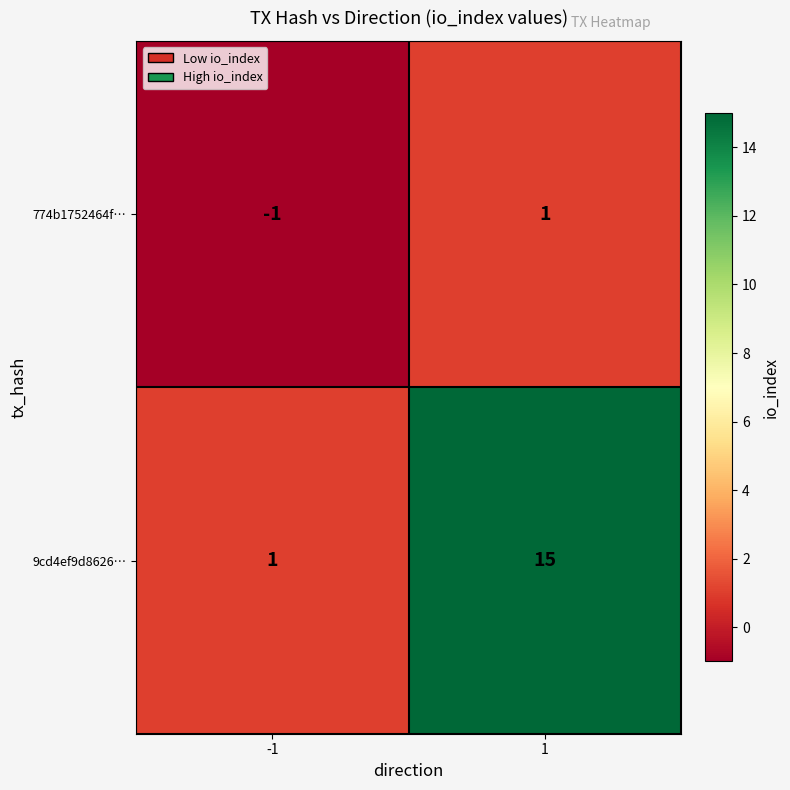

At how many categories does at least one series exceed 0?

2